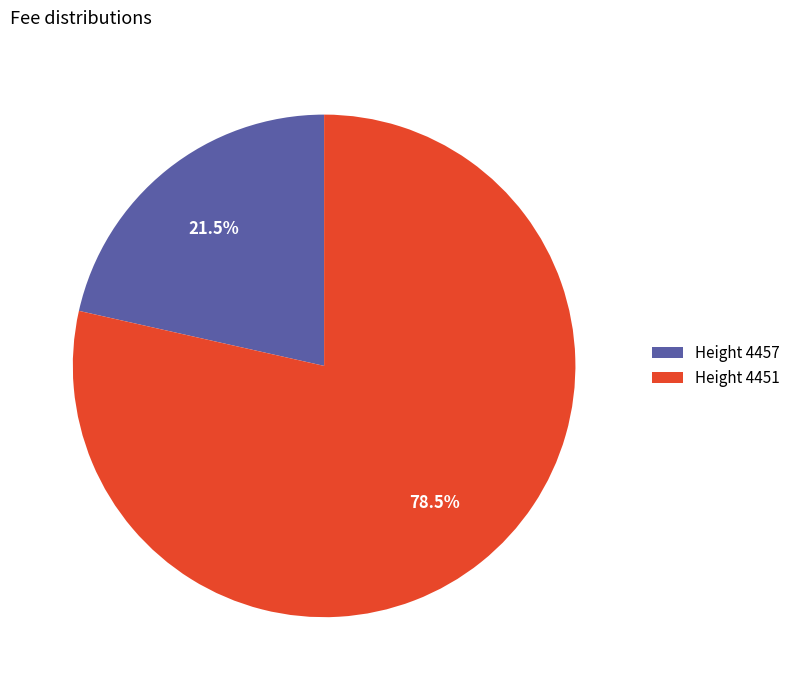

What is the majority slice?

Height 4451